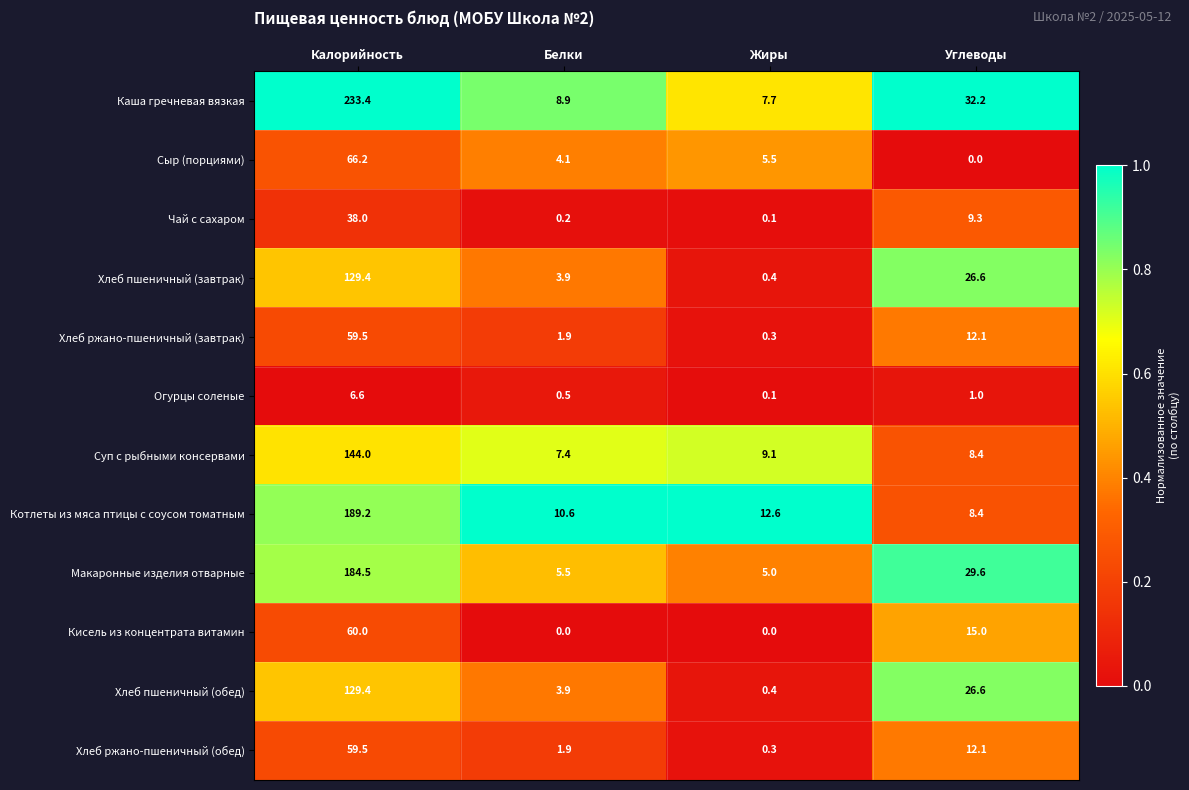

What is the minimum value for Хлеб пшеничный (обед)?

0.4